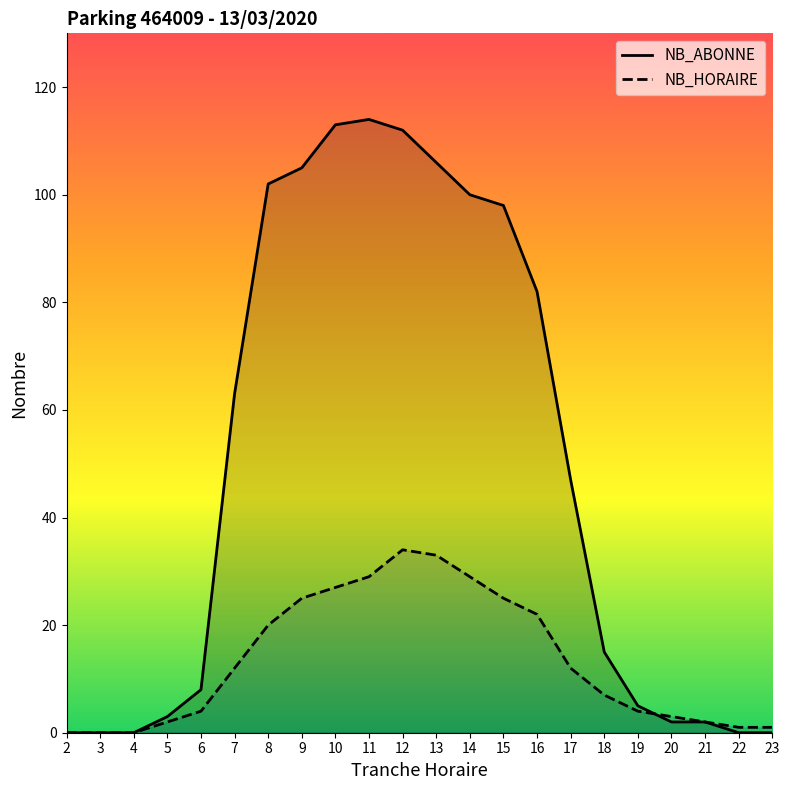

At which category does the chart reach its minimum across all series?

2